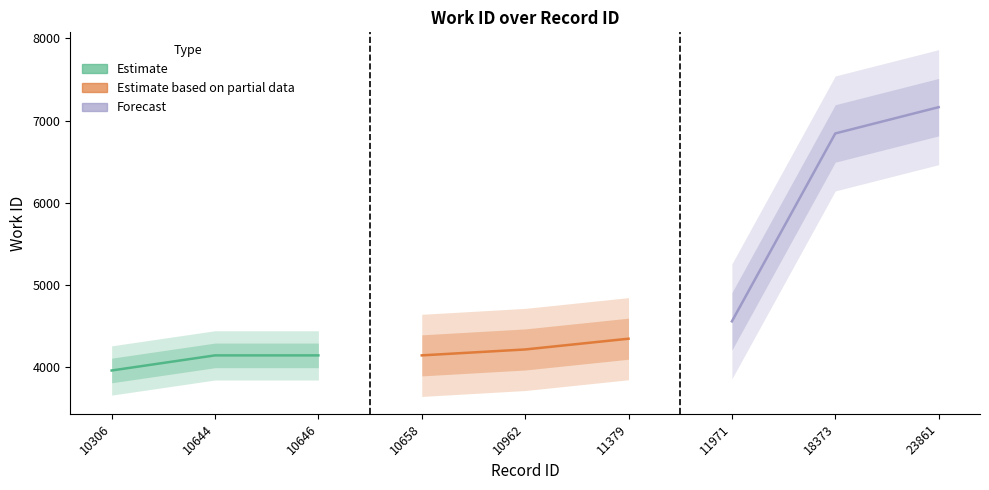

Which series has the widest spread of values?

Forecast